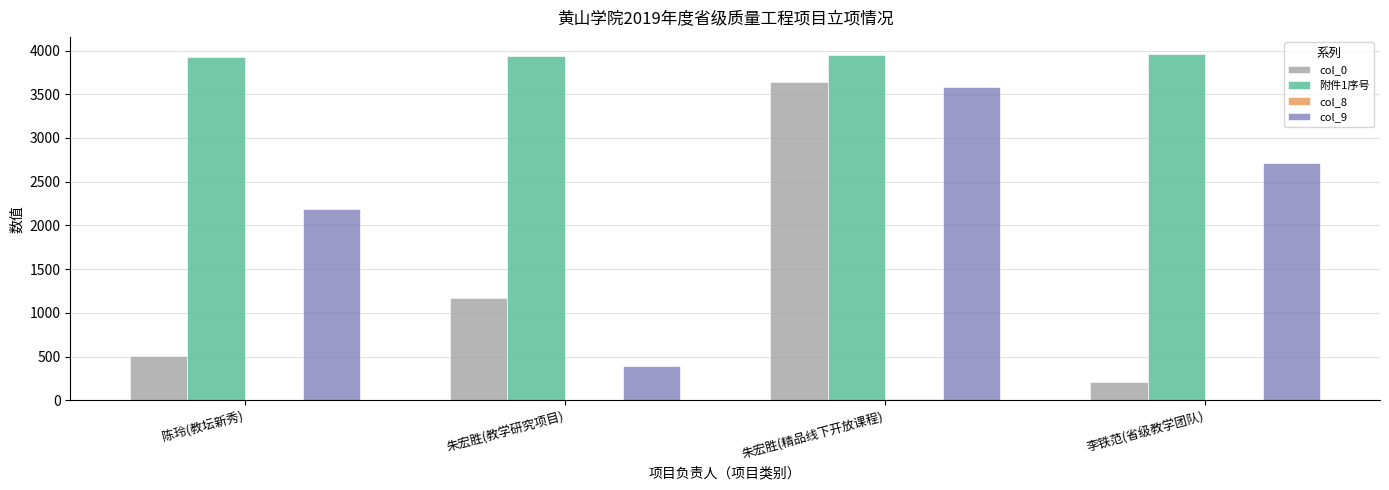

What is the total value across all series at 李铁范(省级教学团队)?

6878